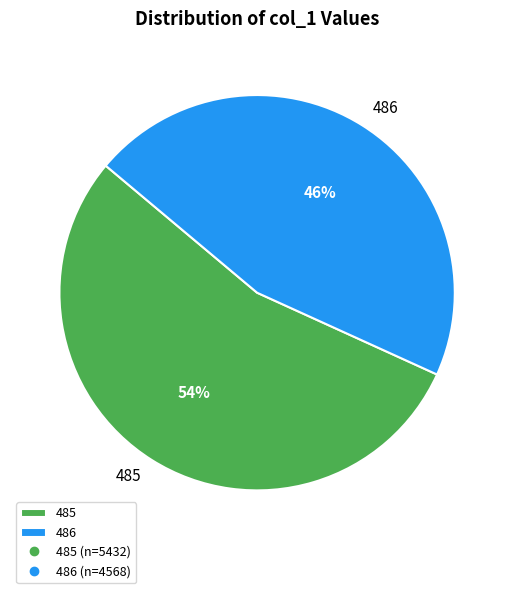

Which category has the smallest portion of the pie?

486